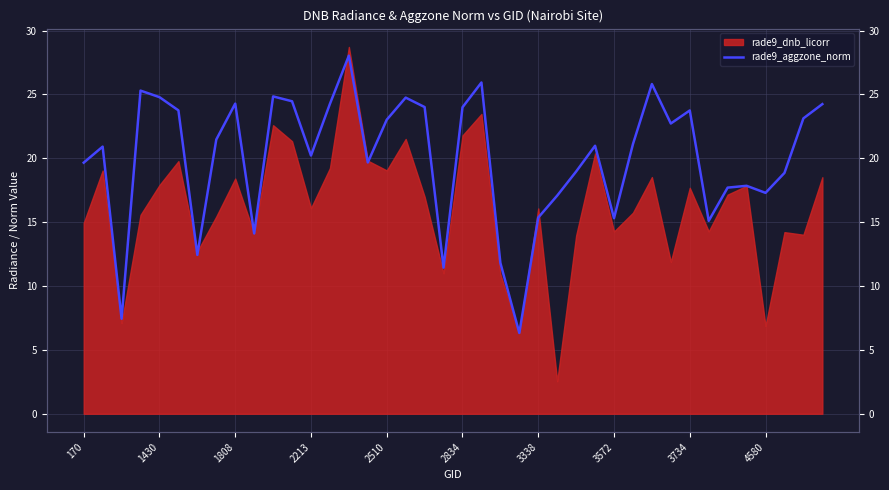

What is the change in value from 2510 to 18?

-0.8